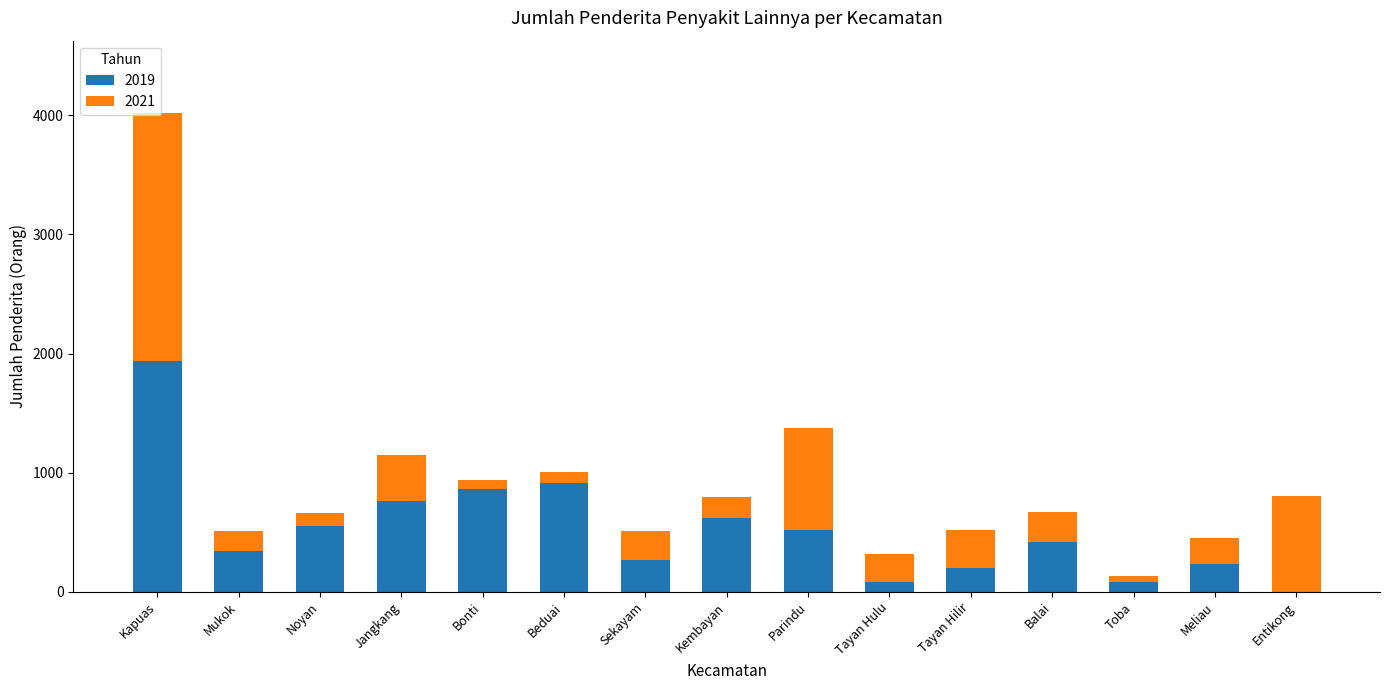

At which label does 2019 reach its peak?

Kapuas